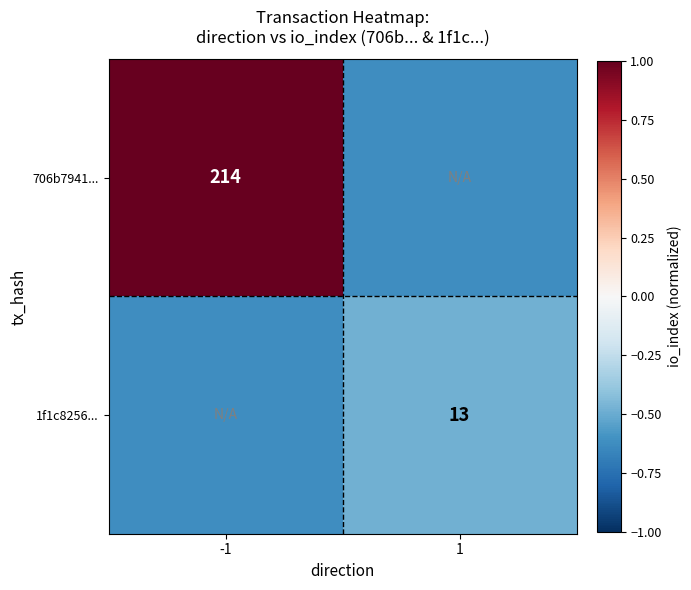

What is the approximate value of 706b7941... at -1?

1.0